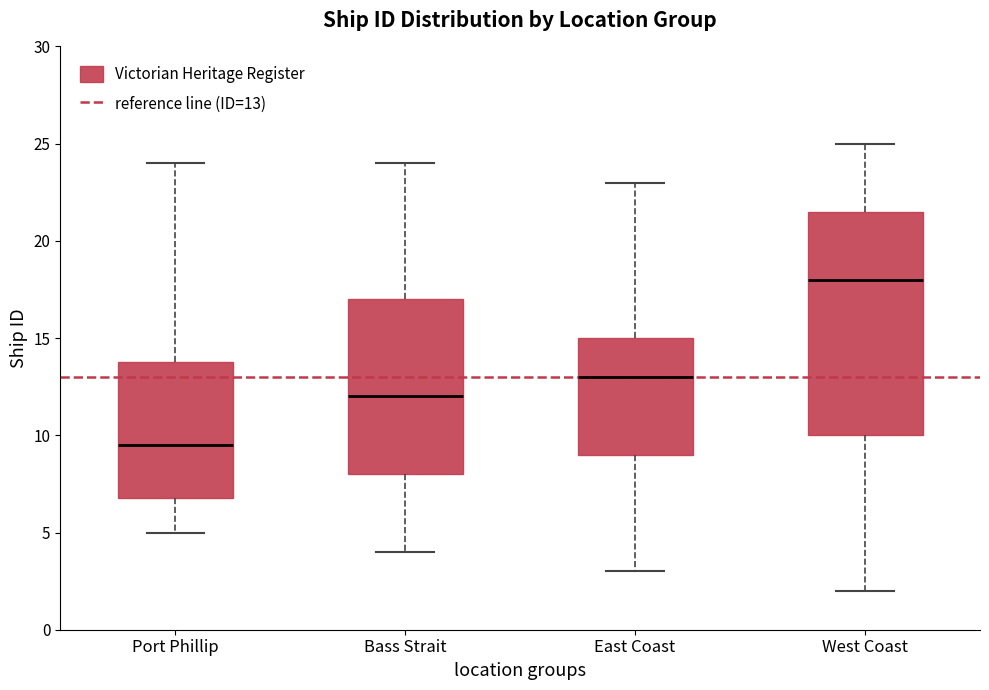

Where is the upper edge of the box for Bass Strait on the y-axis? The values are not printed on the chart, so give them approximately, as read against the axis.

17.0